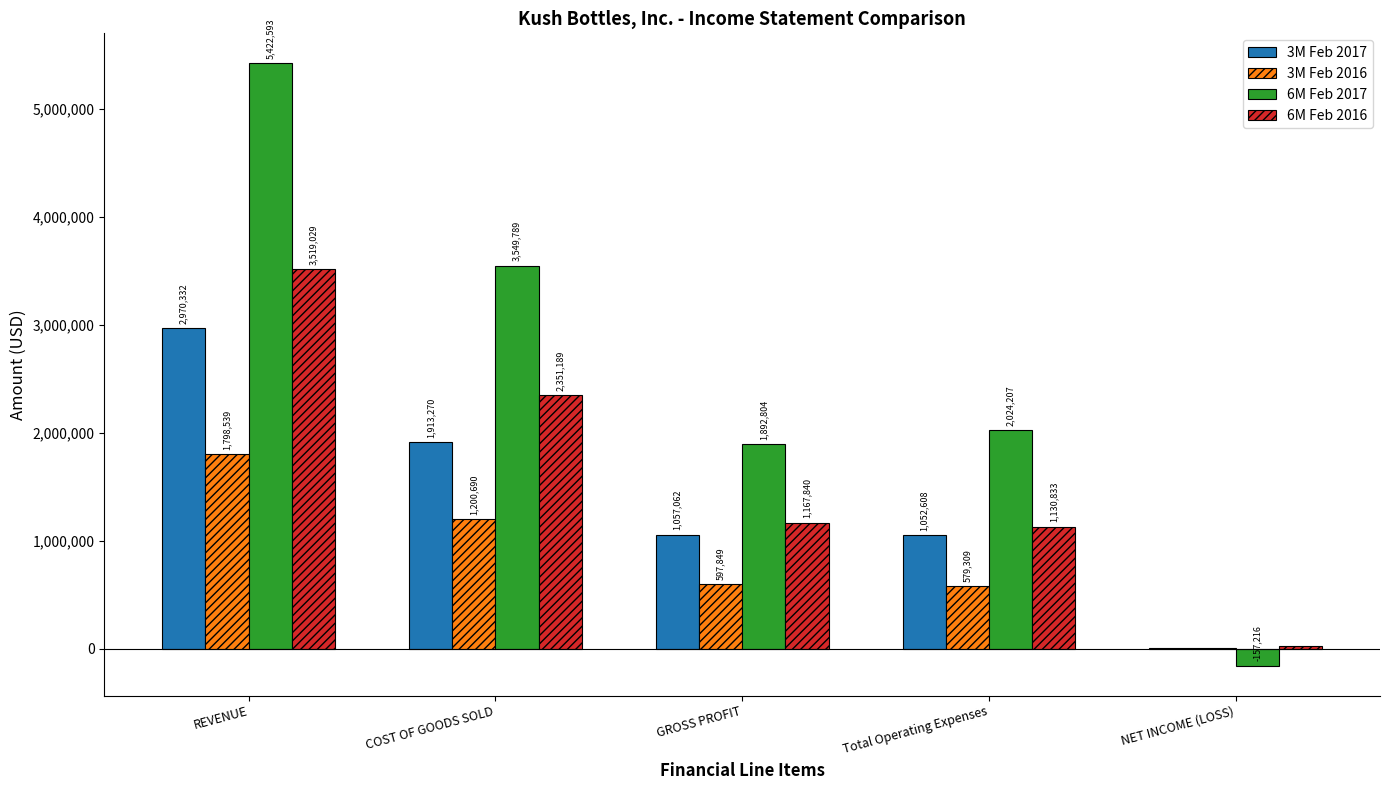

How many distinct data groups are displayed?

4